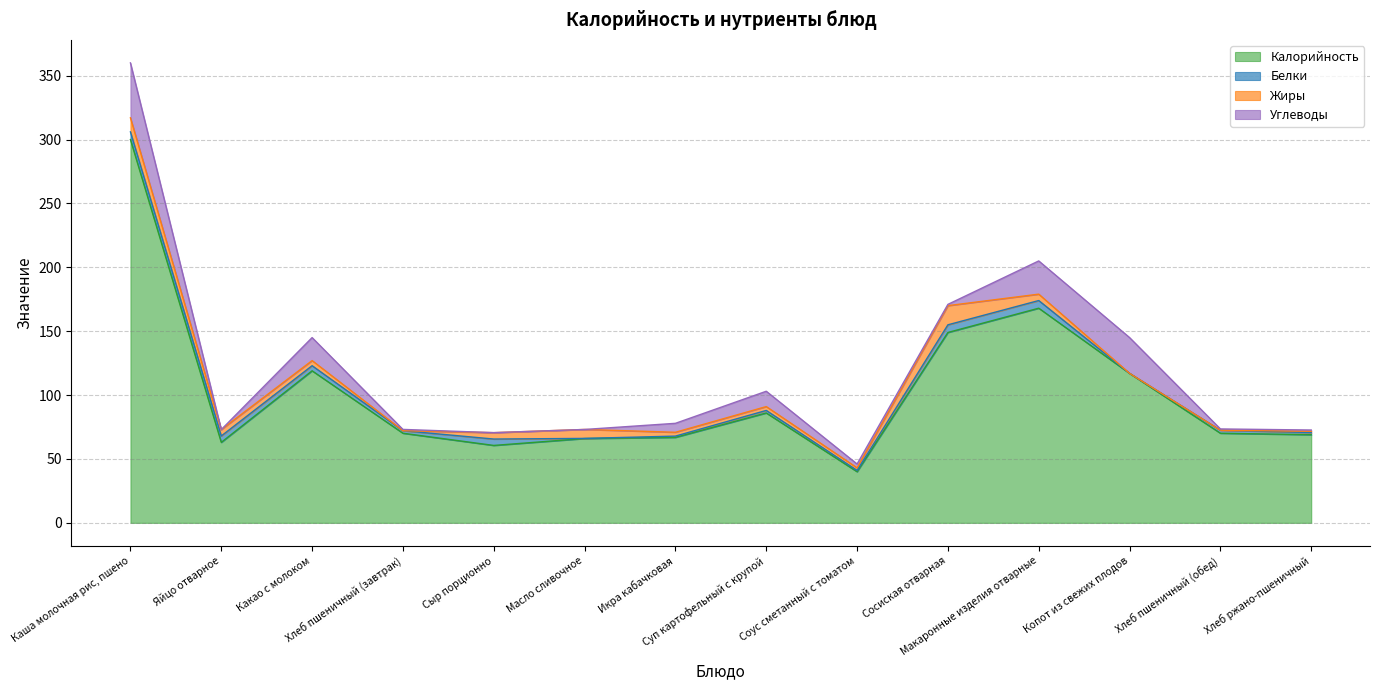

True or false: Белки and Углеводы cross at least once.

True